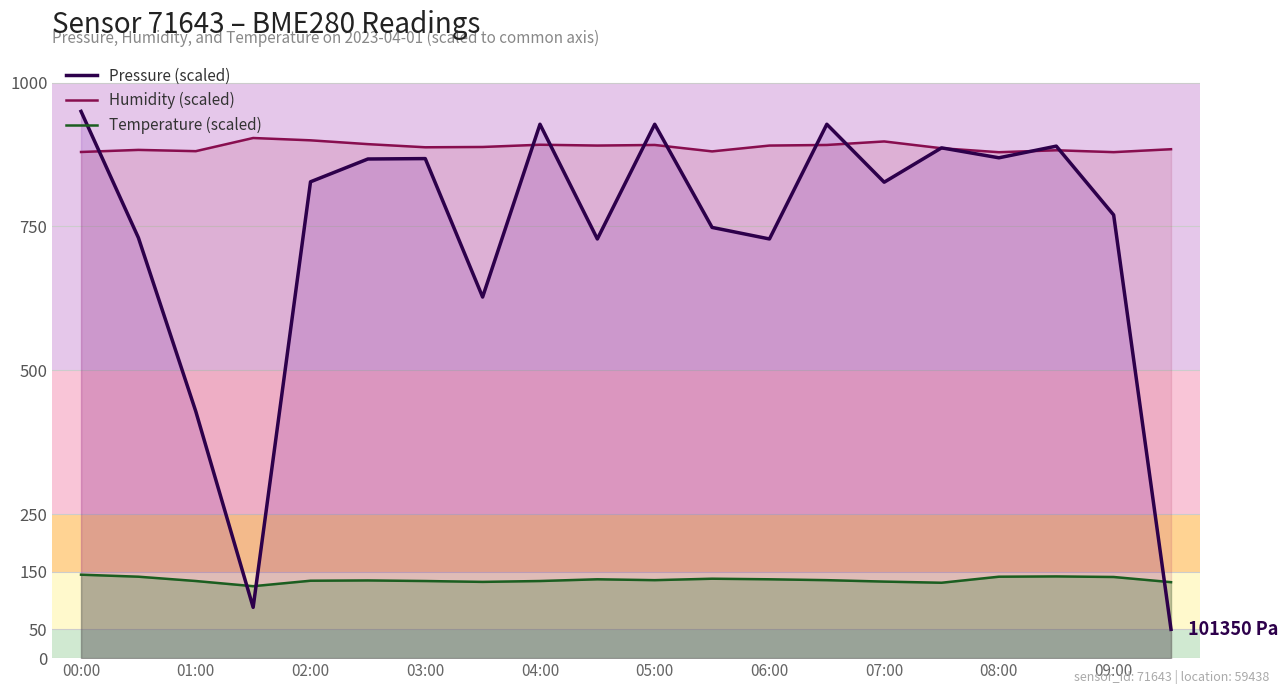

How many data points in Temperature (scaled) are less than 135?

9